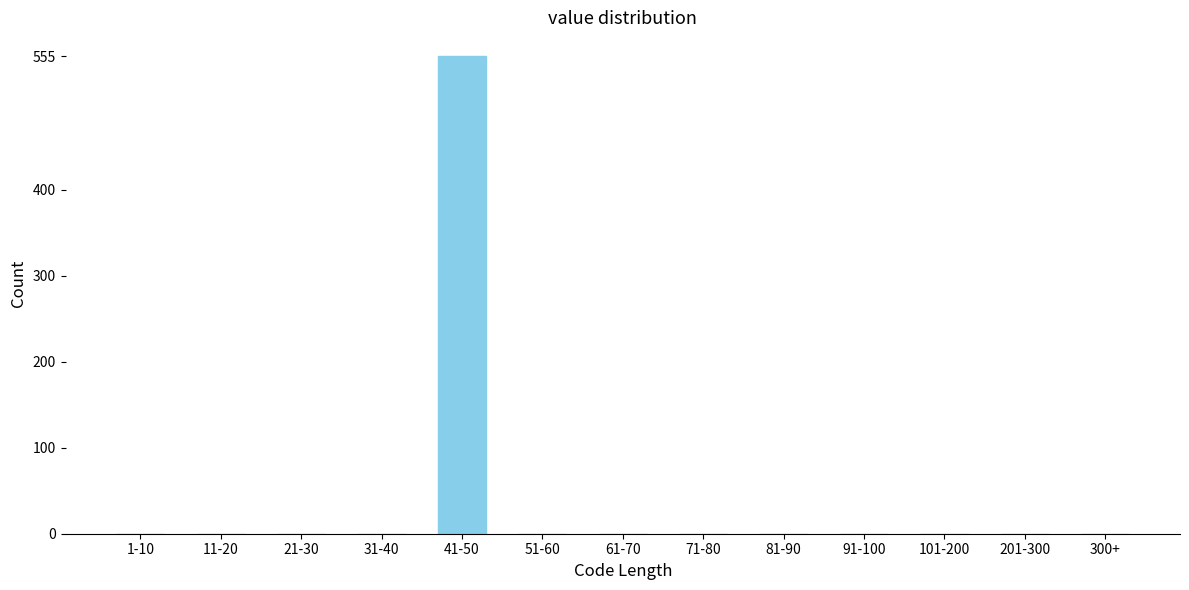

Reading left to right, extract all data points from this chart.

1-10=0	11-20=0	21-30=0	31-40=0	41-50=555	51-60=0	61-70=0	71-80=0	81-90=0	91-100=0	101-200=0	201-300=0	300+=0